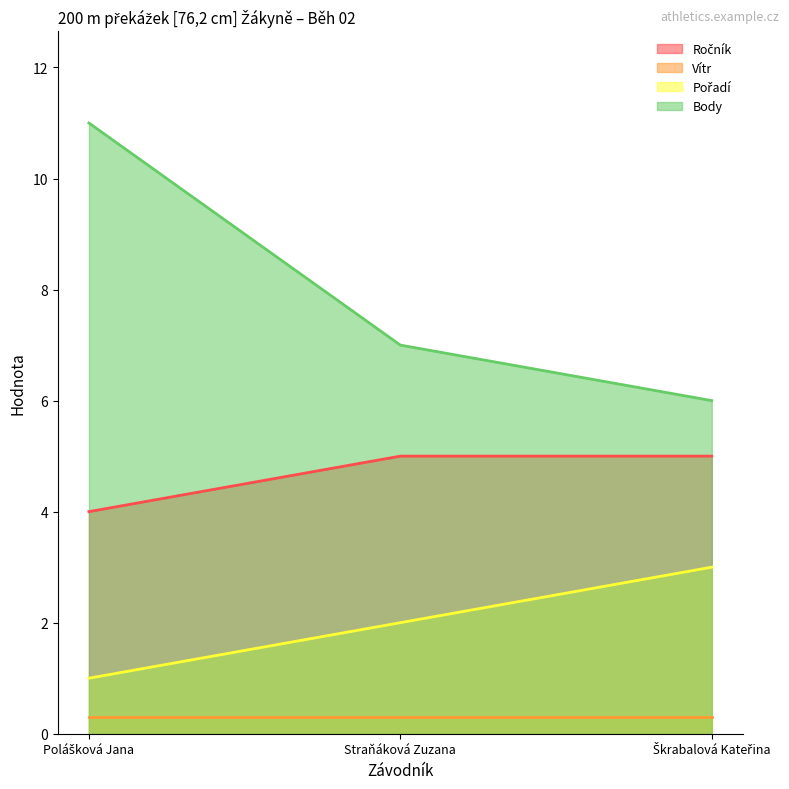

What is the difference between the Ročník values at Škrabalová Kateřina and Polášková Jana?

1